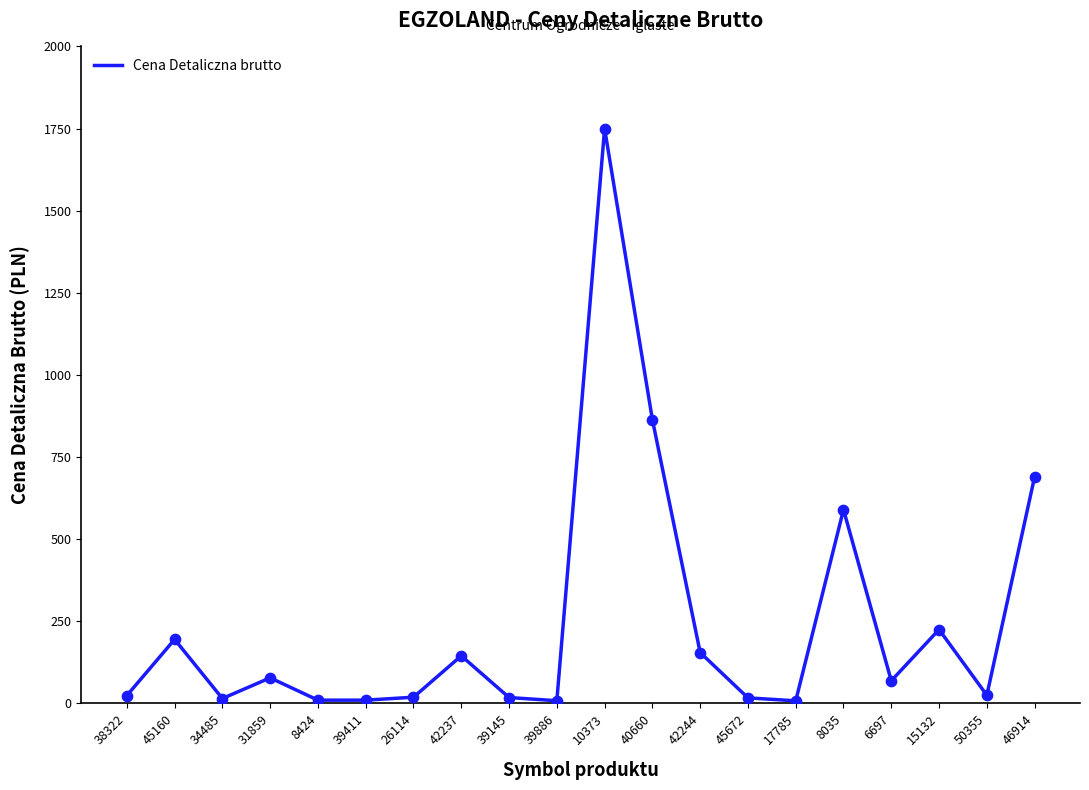

Which has a higher value, 10373 or 17785?

10373